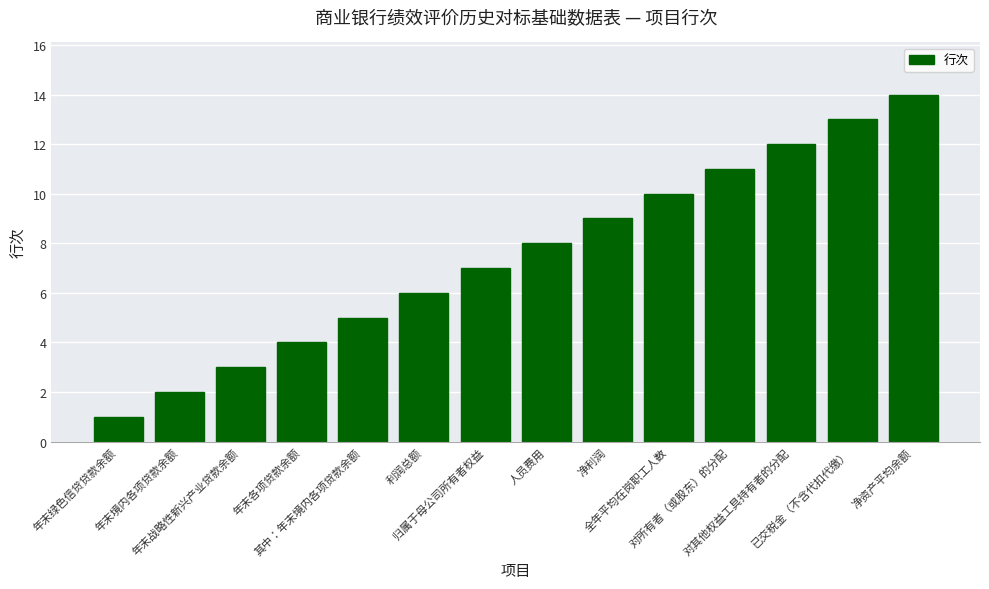

What is the difference between the maximum and second lowest values?

12